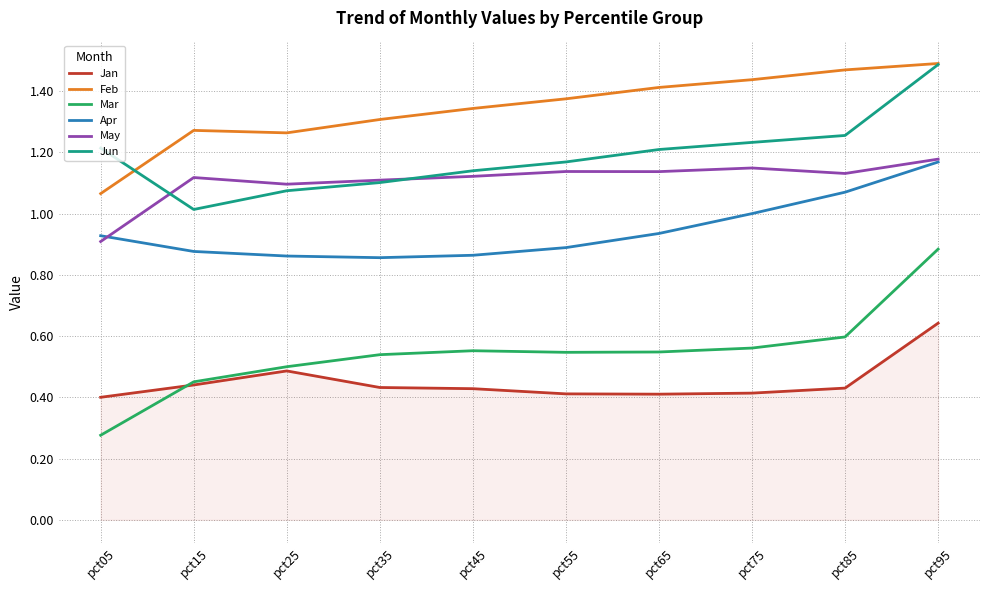

At pct75, list the series in order from smallest to largest.

Jan, Mar, Apr, May, Jun, Feb